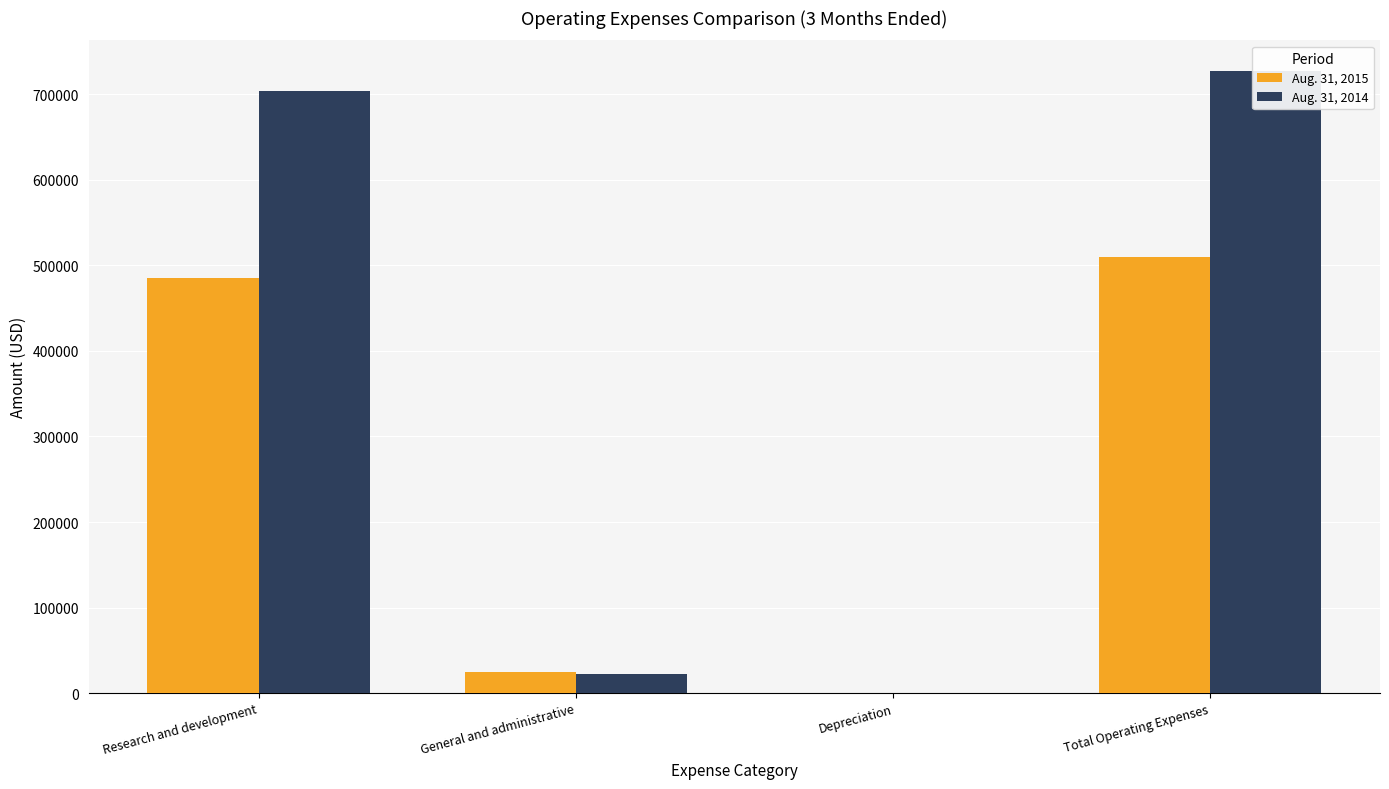

Rank the series by their maximum value, from highest to lowest.

Aug. 31, 2014, Aug. 31, 2015